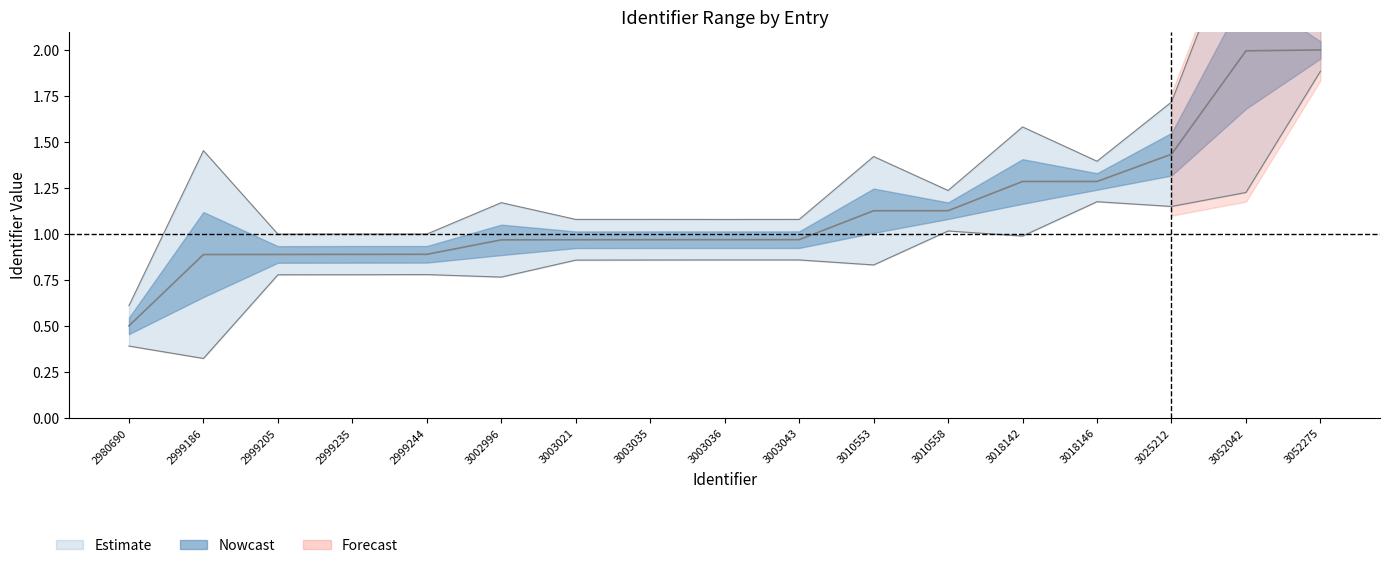

What is the value of the 12th point from the left?

1.1